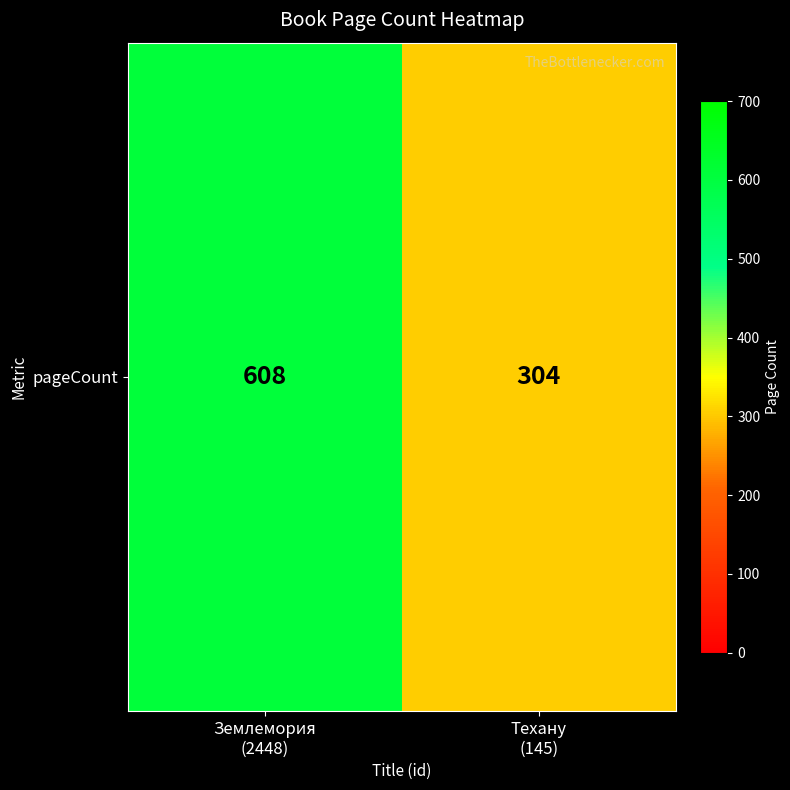

Reading right to left, transcribe all the data shown in this chart.

304	608